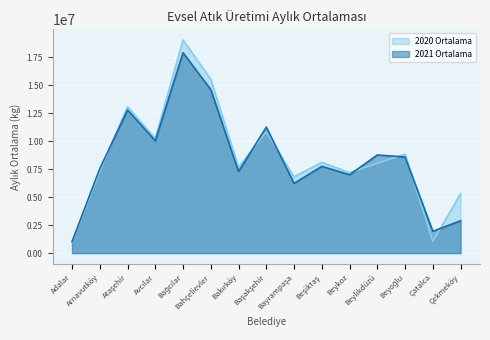

The 2020 Ortalama series shows 15533027.5 at Bahçelievler. True or false?

True